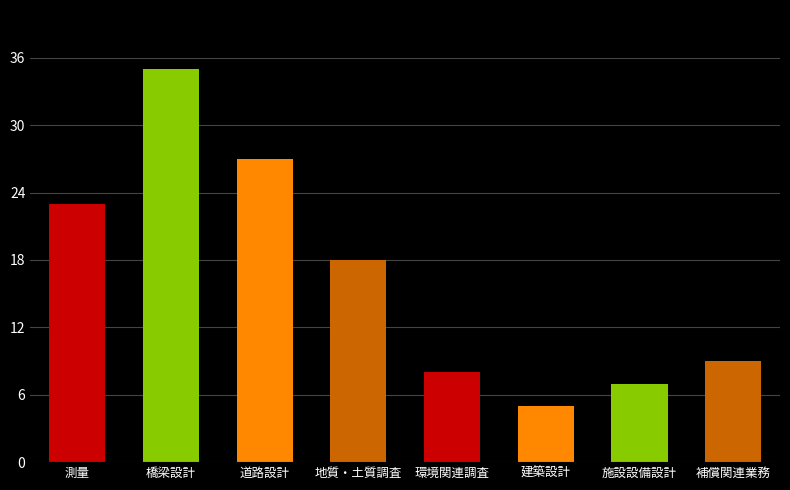

Reading right to left, transcribe all the data shown in this chart.

補償関連業務=9	施設設備設計=7	建築設計=5	環境関連調査=8	地質・土質調査=18	道路設計=27	橋梁設計=35	測量=23